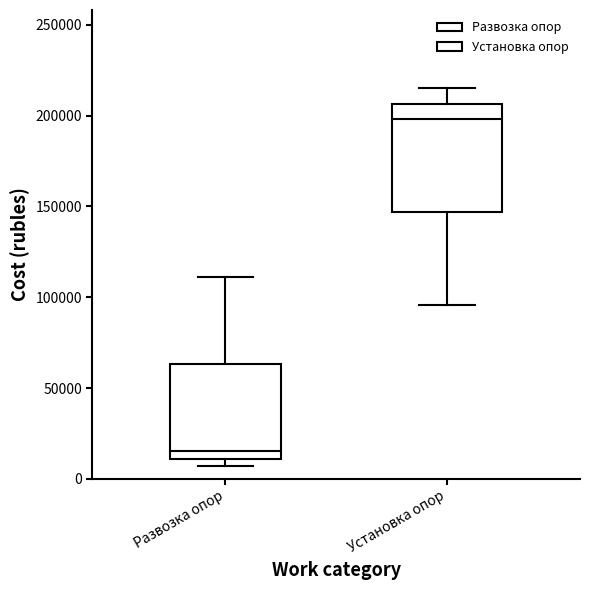

Reading left to right, read every box against the y-axis: the position of its median line, the range the box covers, and the ends of its whiskers. The values are not printed on the chart, so give them approximately, as read against the axis.

Развозка опор: median 15000, box 10000 to 65000, whiskers 5000 to 110000
Установка опор: median 200000, box 145000 to 205000, whiskers 95000 to 215000